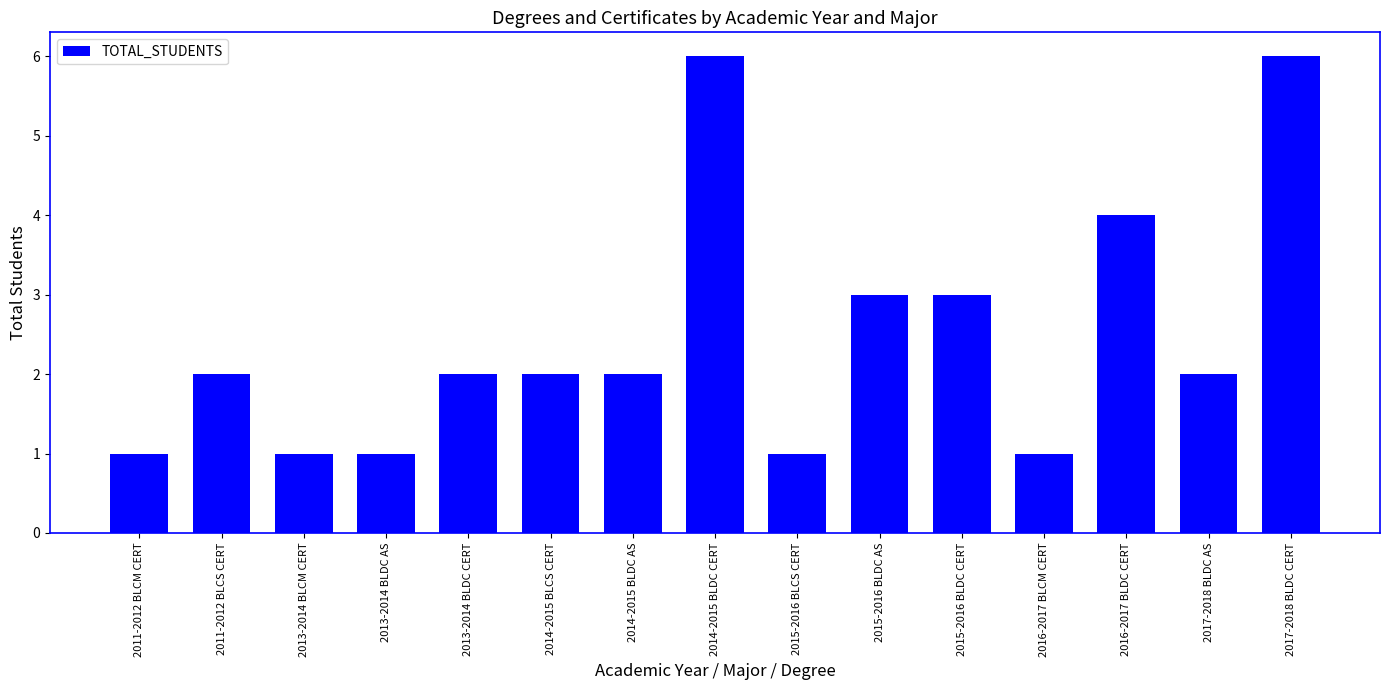

The chart shows a value of 2 at 2014-2015 BLDC CERT. True or false?

False